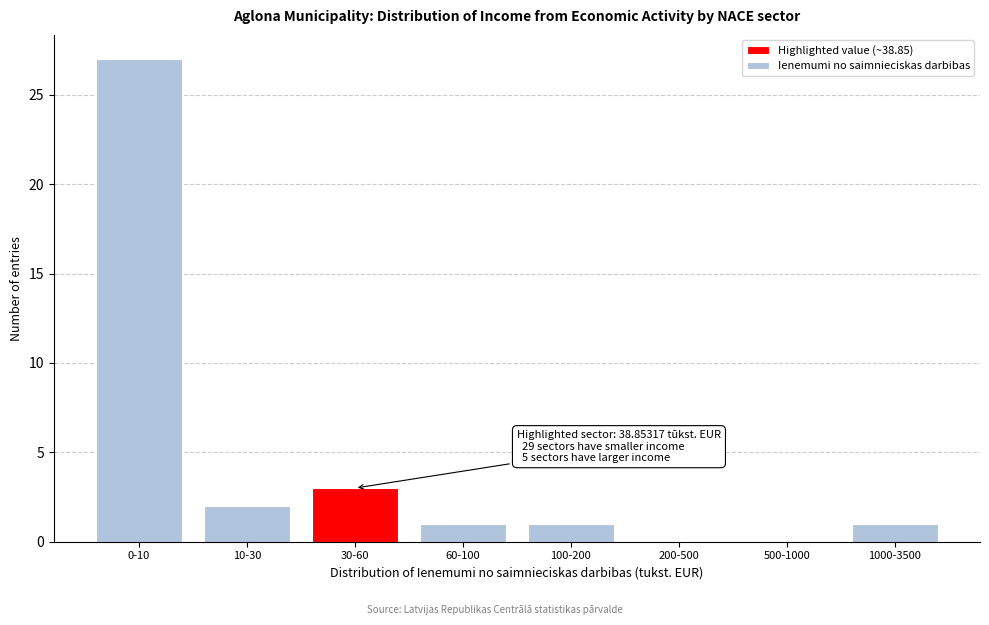

Reading right to left, extract all data points from this chart.

1000-3500=1	500-1000=0	200-500=0	100-200=1	60-100=1	30-60=3	10-30=2	0-10=27